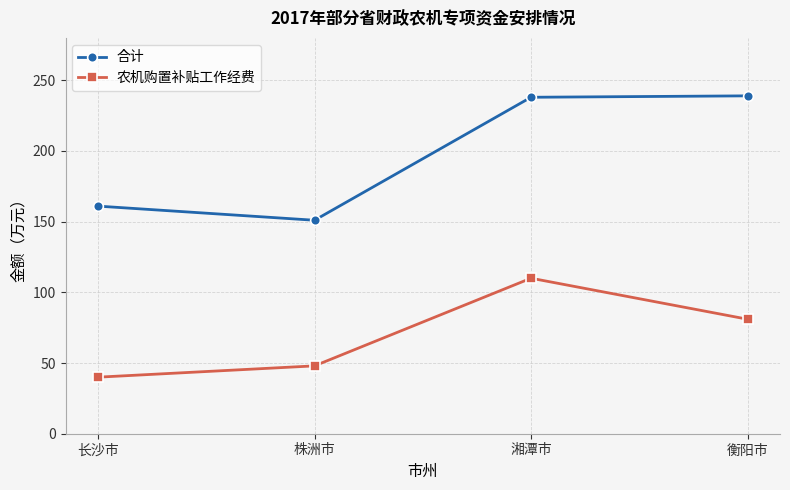

Which label corresponds to the smallest value in the chart?

长沙市